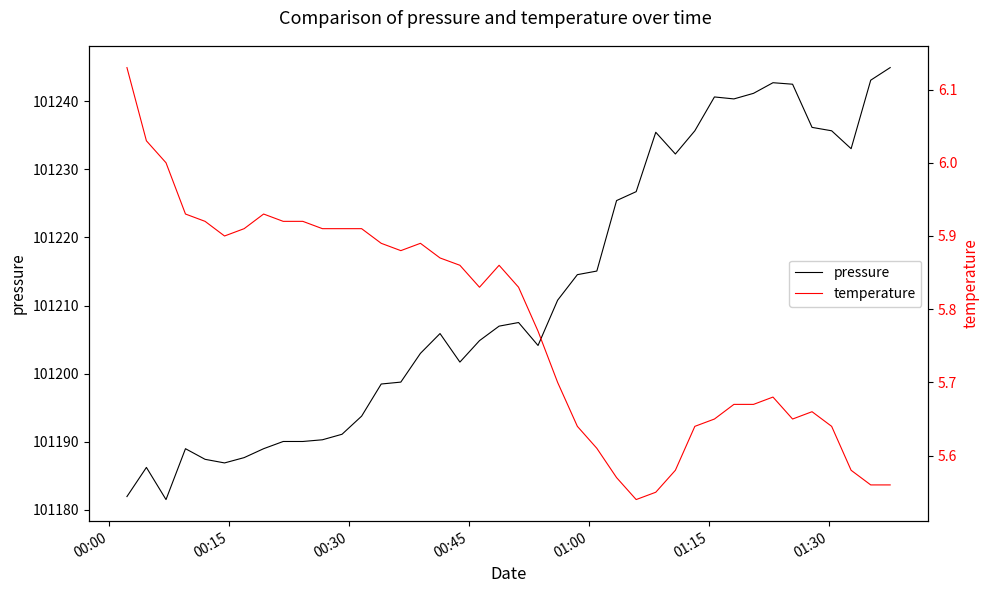

What is the maximum value for pressure?

101244.9